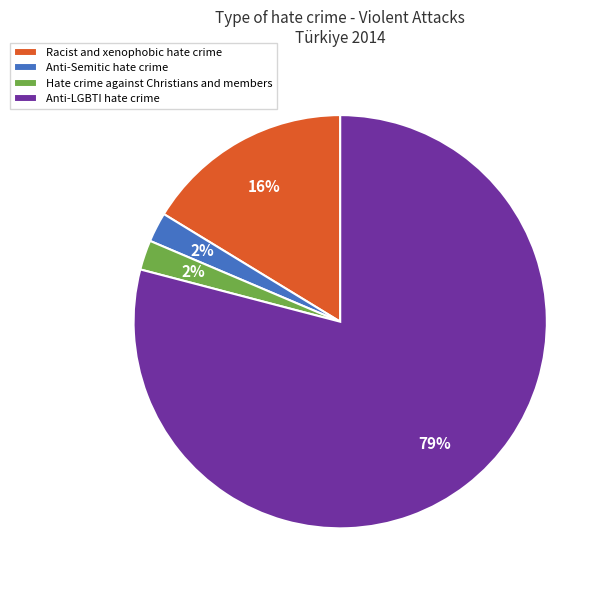

Which has a higher value, Anti-LGBTI hate crime or Racist and xenophobic hate crime?

Anti-LGBTI hate crime